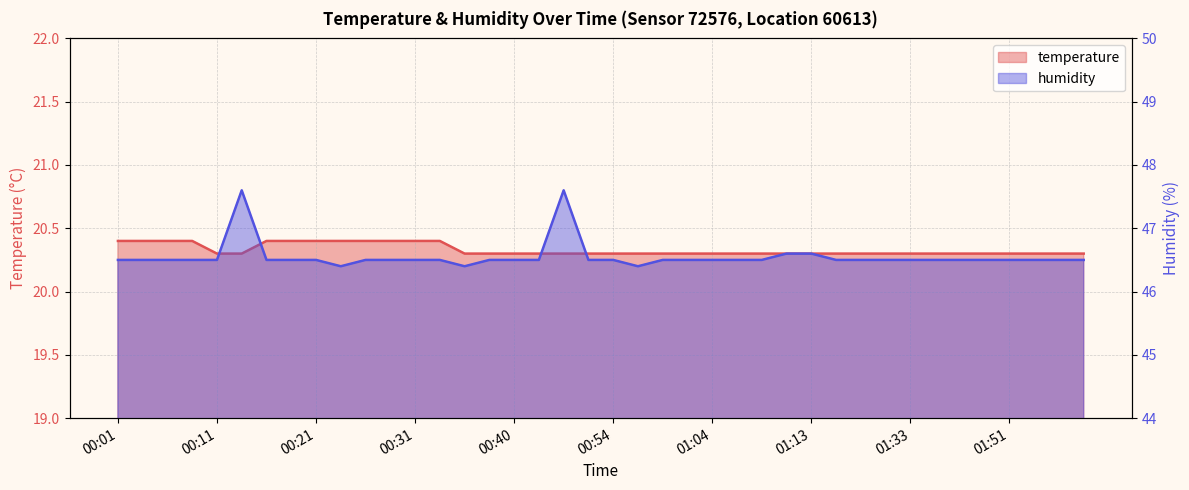

What is the average value of the humidity series?

46.6